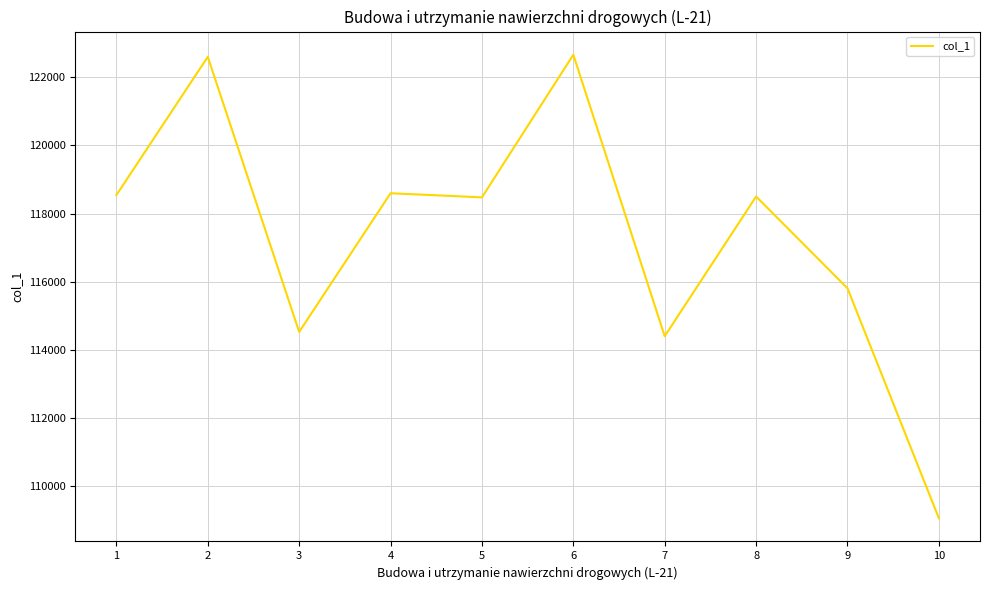

At which label is the value closest to 115859?

9